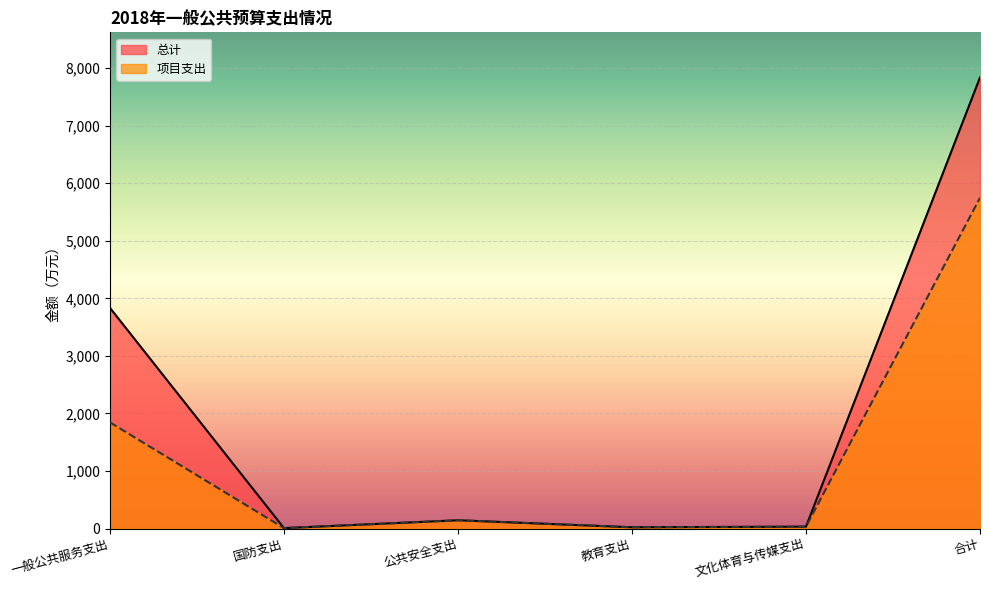

Which category has the lowest value in the 总计 series?

国防支出